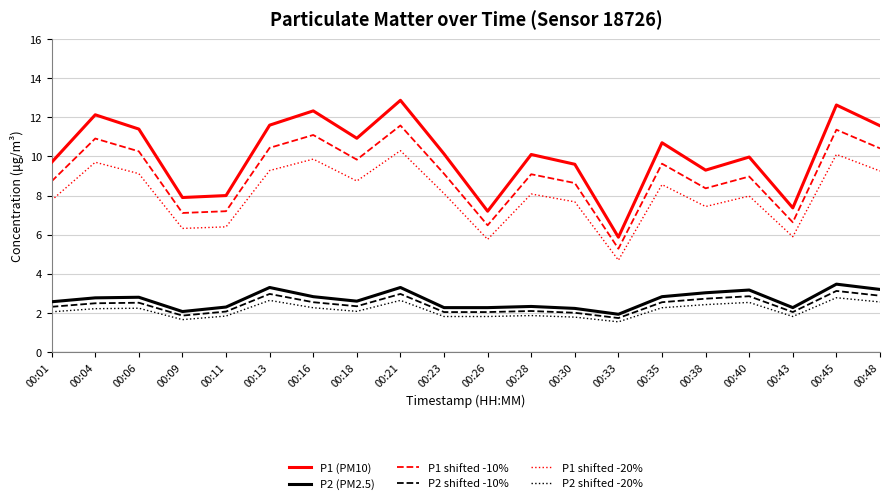

True or false: P1 shifted -10% and P2 shifted -10% intersect in this chart.

False